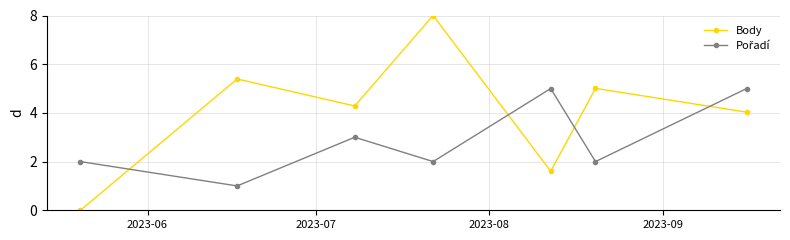

Which series has the largest total across all categories?

Body